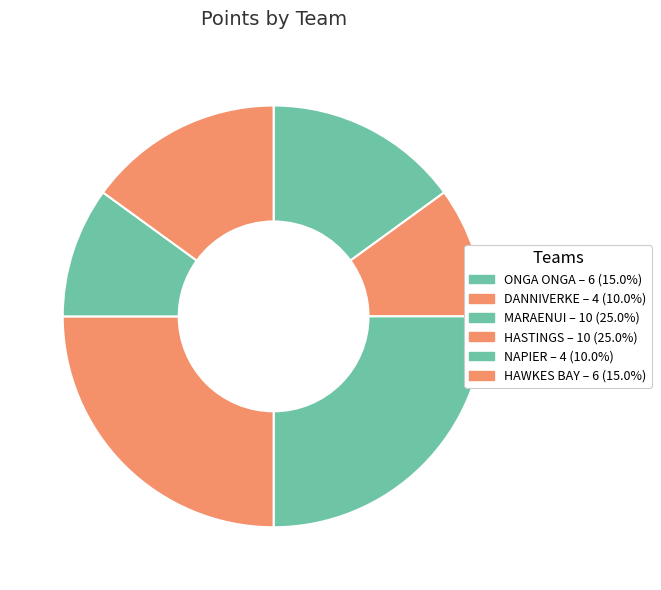

How many segments does this pie chart have?

6